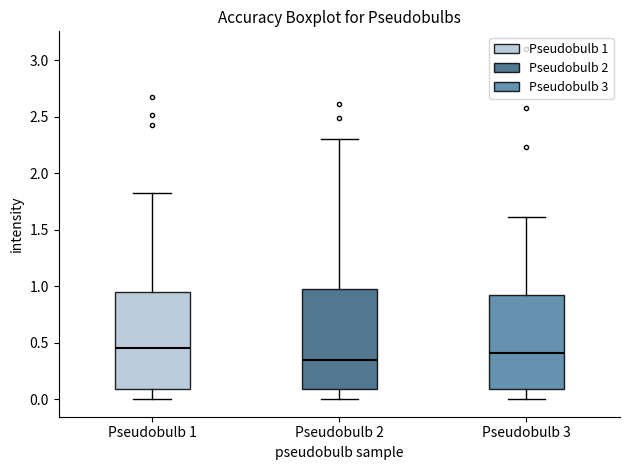

Reading left to right, read every box against the y-axis: the position of its median line, the range the box covers, and the ends of its whiskers. The values are not printed on the chart, so give them approximately, as read against the axis.

Pseudobulb 1: median 0.45, box 0.10 to 0.95, whiskers 0.00 to 1.85
Pseudobulb 2: median 0.35, box 0.10 to 1.00, whiskers 0.00 to 2.30
Pseudobulb 3: median 0.40, box 0.10 to 0.90, whiskers 0.00 to 1.60